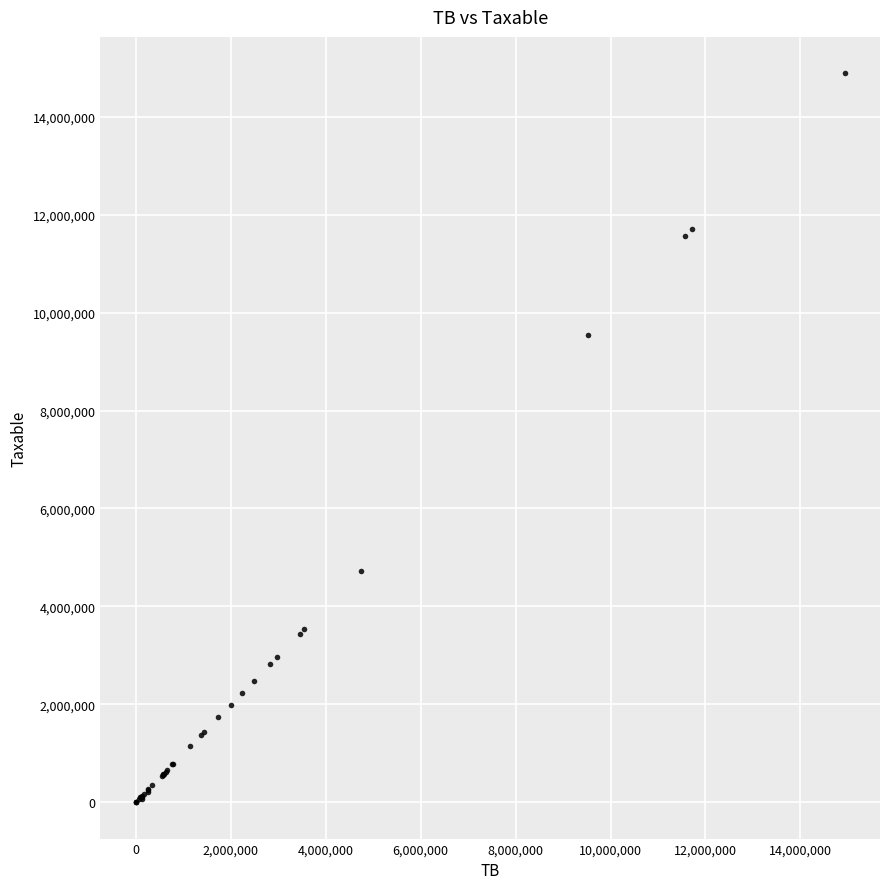

What Y value in the scatter plot is closest to 7443929?

9536057.6